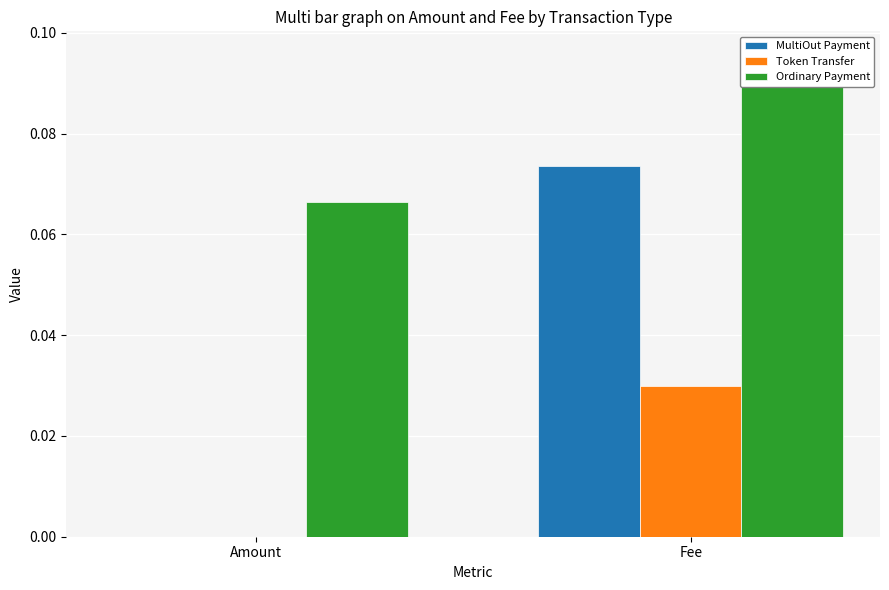

Which series has the largest total across all categories?

Ordinary Payment